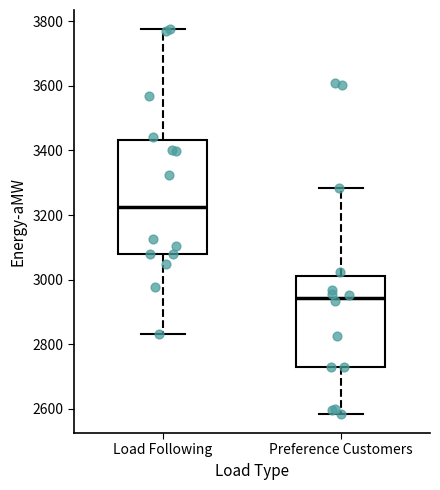

Which box is the tallest, from its lower edge to its upper edge?

Load Following